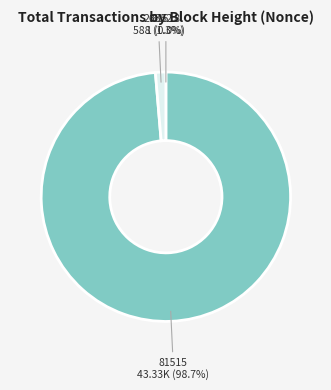

Which has a higher value, 81515 or 26352?

81515